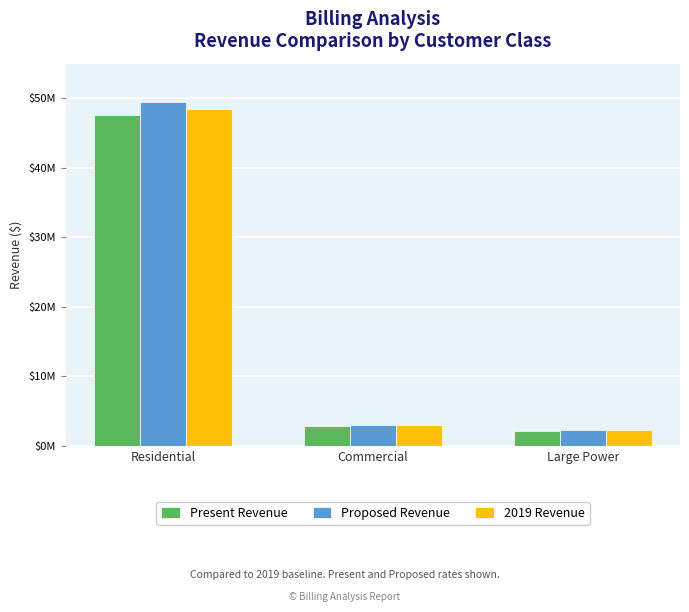

What is the smallest value displayed?

2181712.8